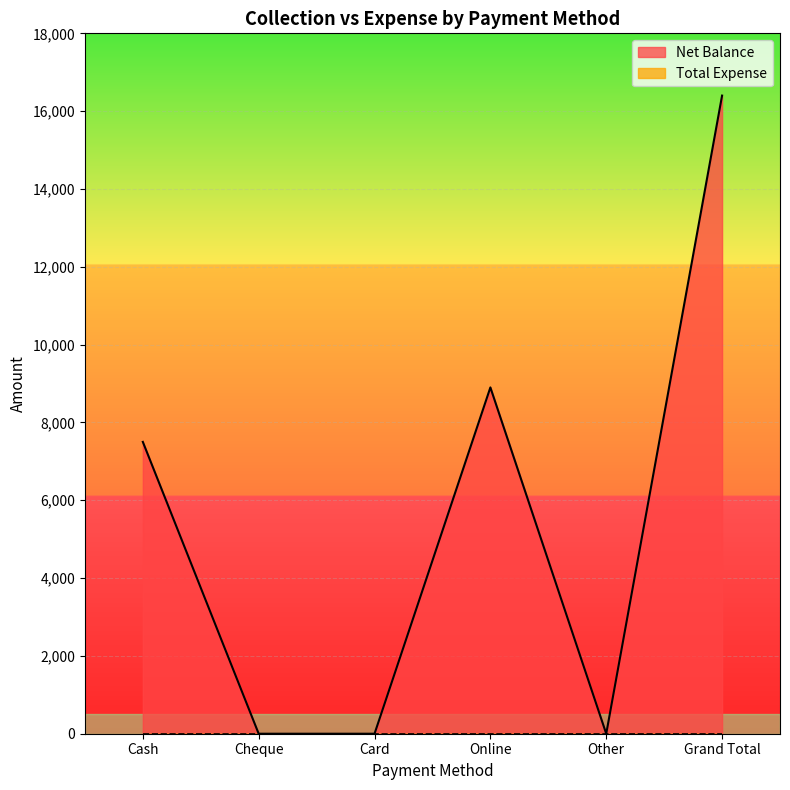

What is the ratio of the value at Grand Total to the value at Cash?

2.2